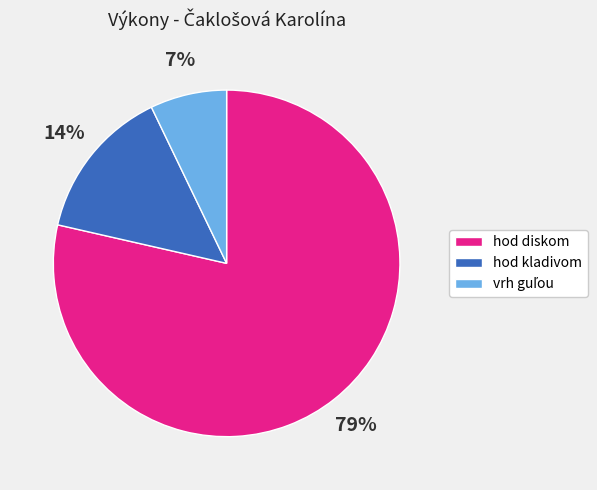

What is the largest slice in the pie chart?

hod diskom